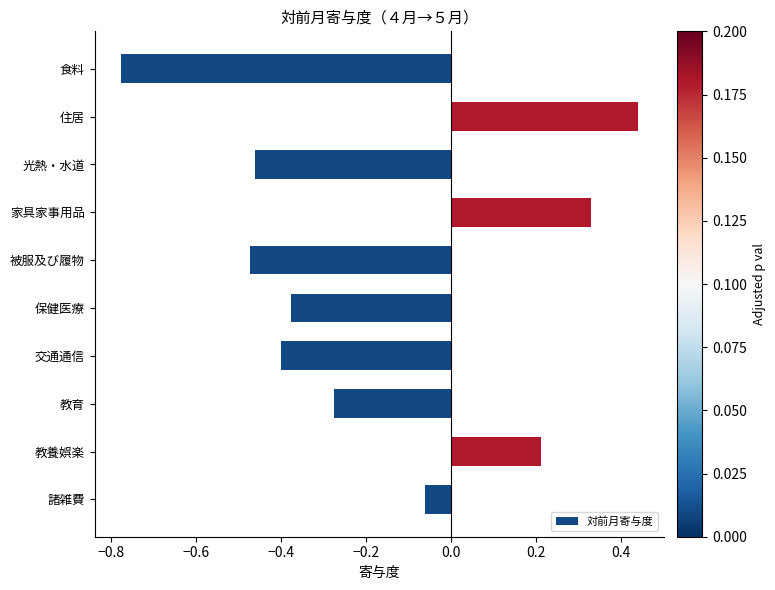

What is the sum of all values?

-1.8